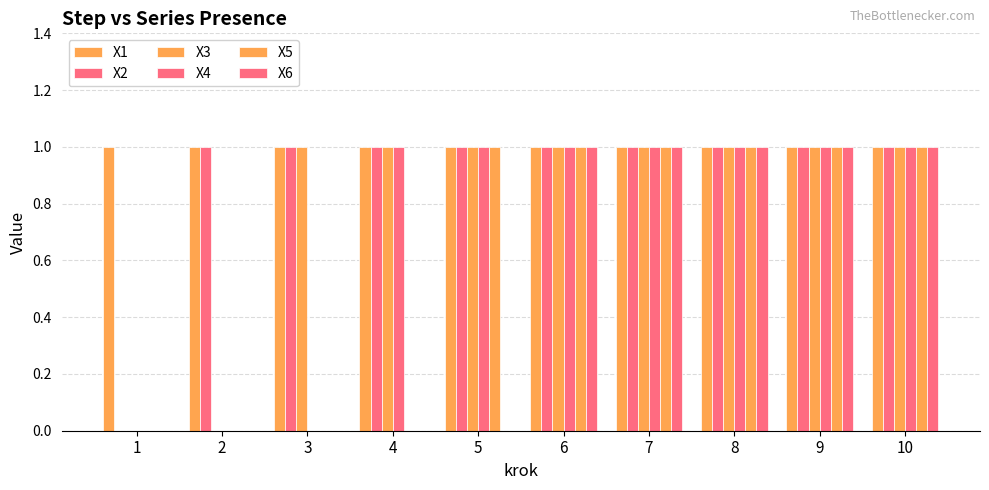

Between 3 and 9, which series saw the biggest shift?

X4